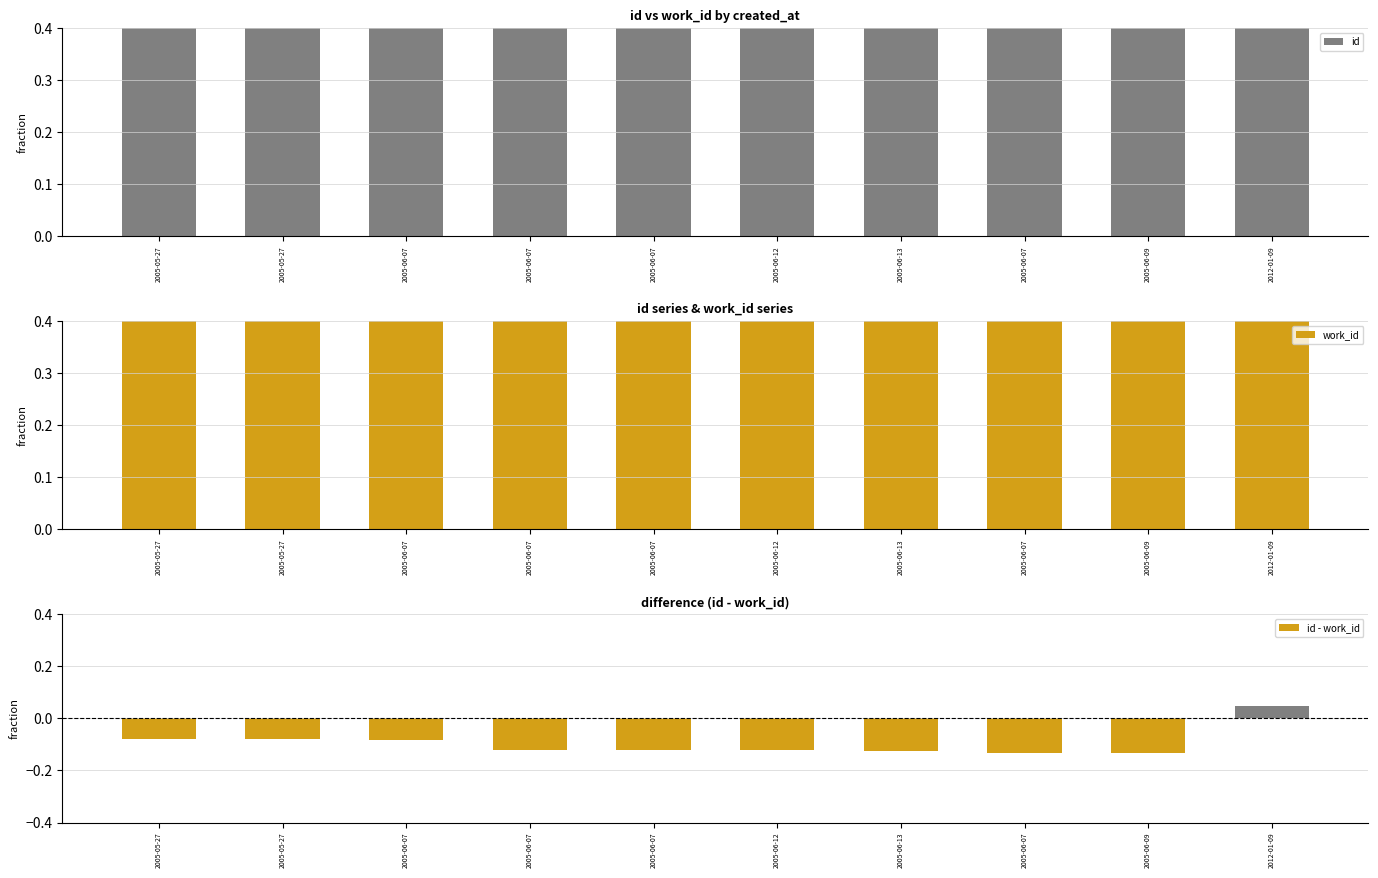

How many bars are there in total?

30